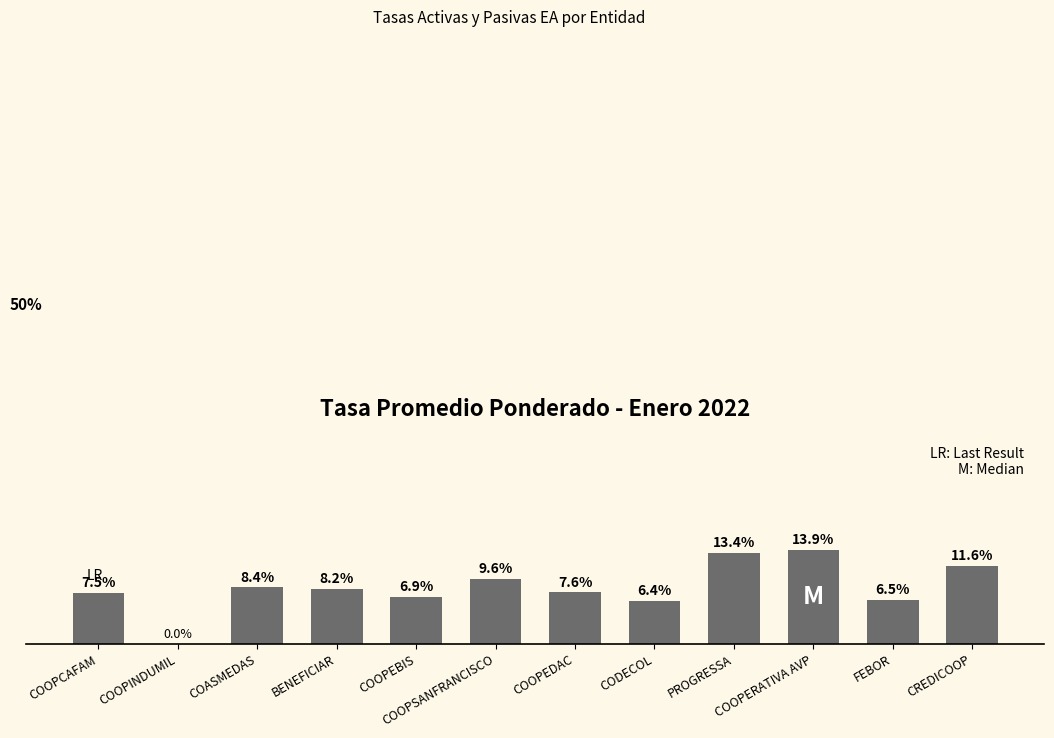

Which has a higher value, CODECOL or BENEFICIAR?

BENEFICIAR